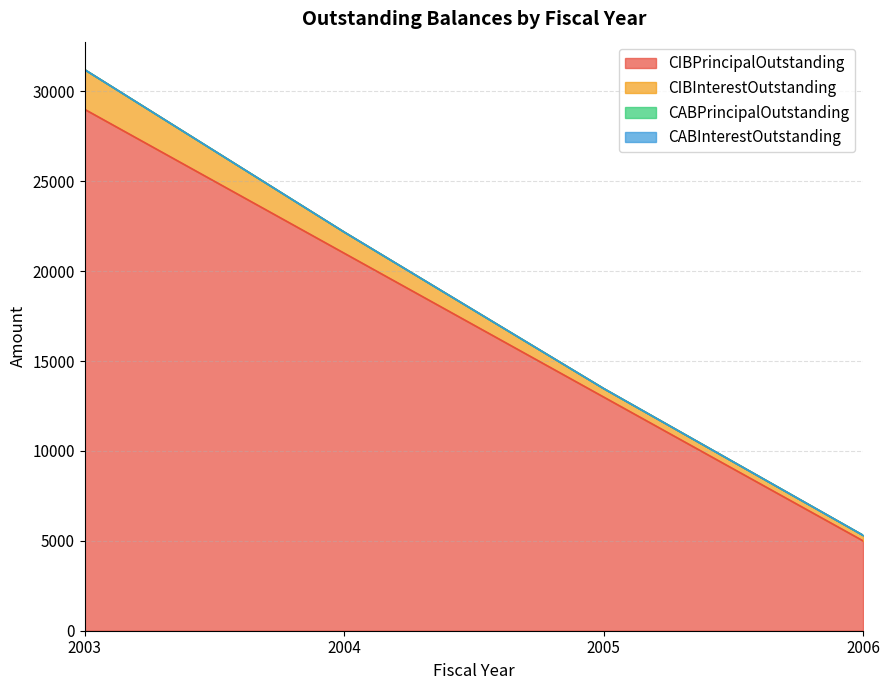

Does the chart have visible grid lines?

Yes